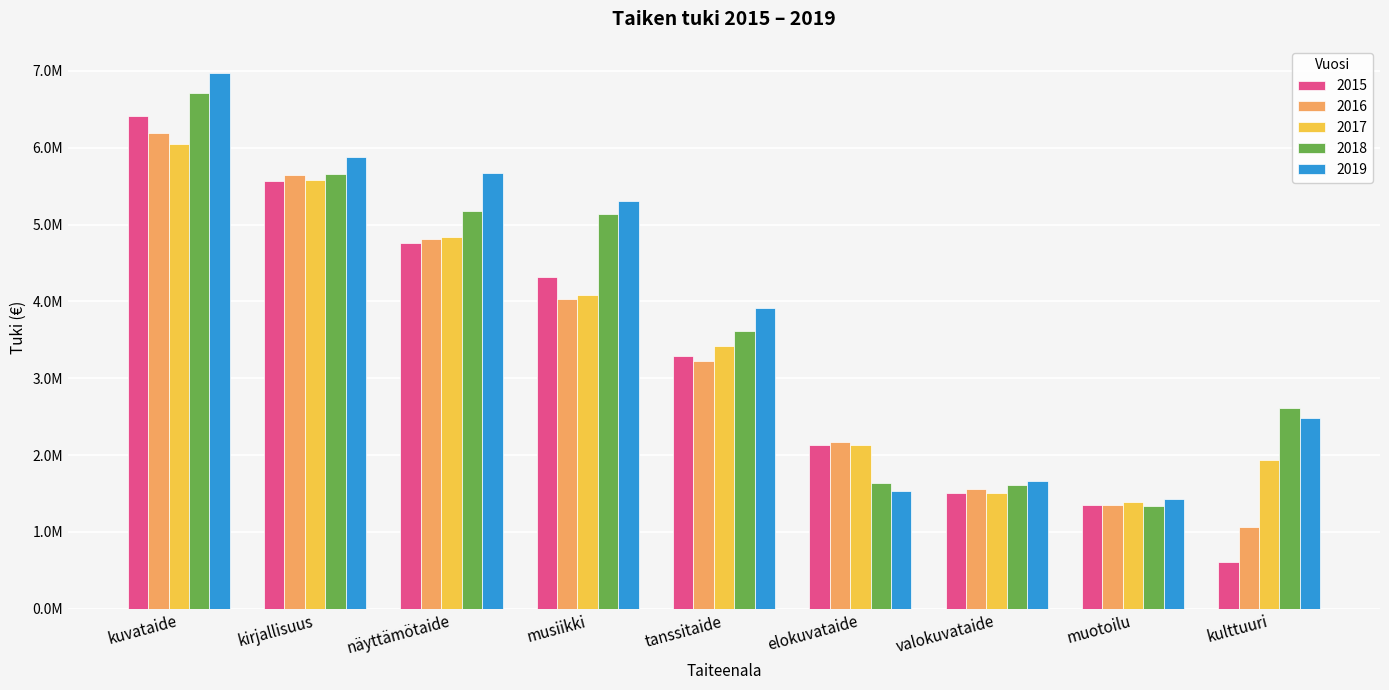

Which has a higher value, kirjallisuus or kuvataide?

kuvataide